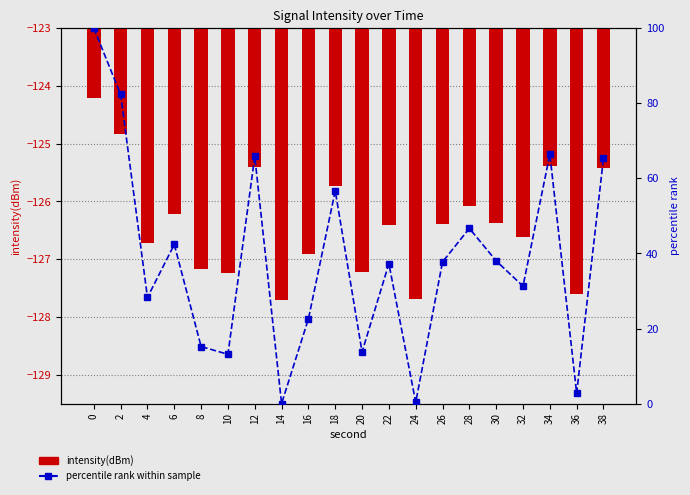

The percentile rank within sample series shows 31.6 at 28. True or false?

False